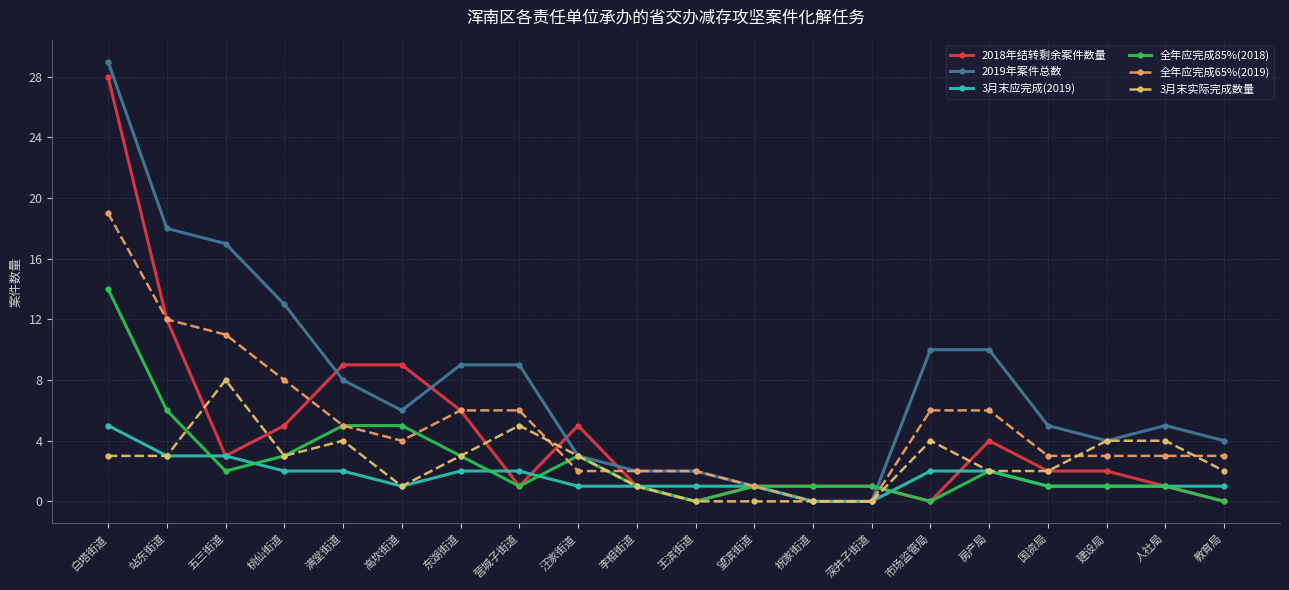

Where does the 全年应完成65%(2019) series first go above 4?

白塔街道